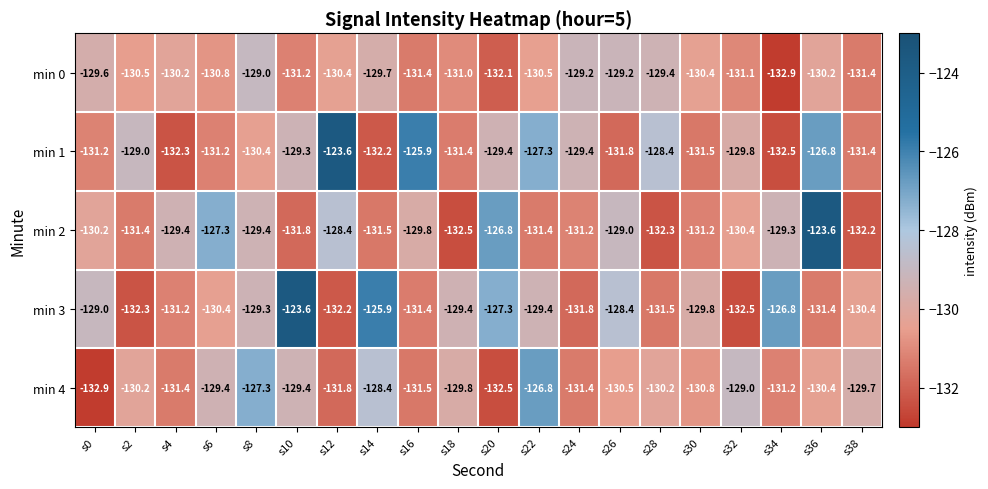

Rank the series at s20 from highest to lowest value.

min 2, min 3, min 1, min 0, min 4